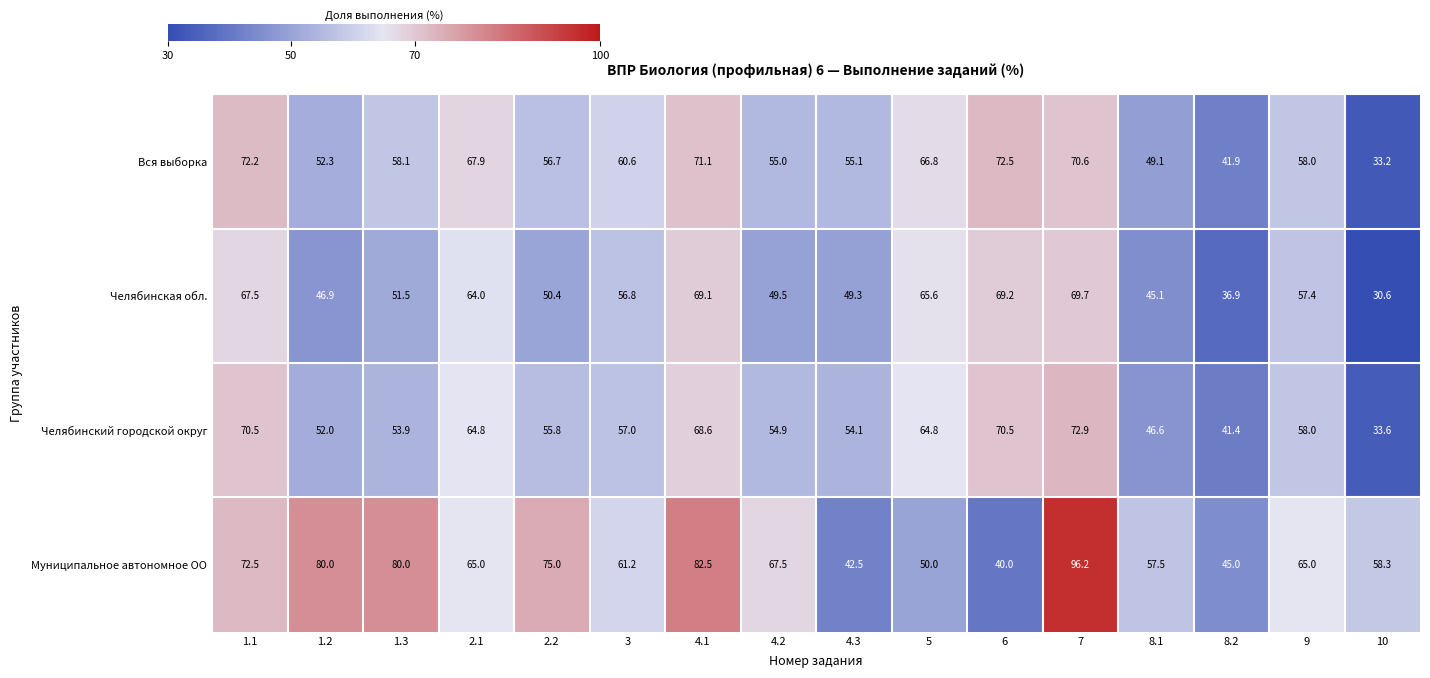

Between 4.1 and 10, which series saw the biggest shift?

Челябинская обл.